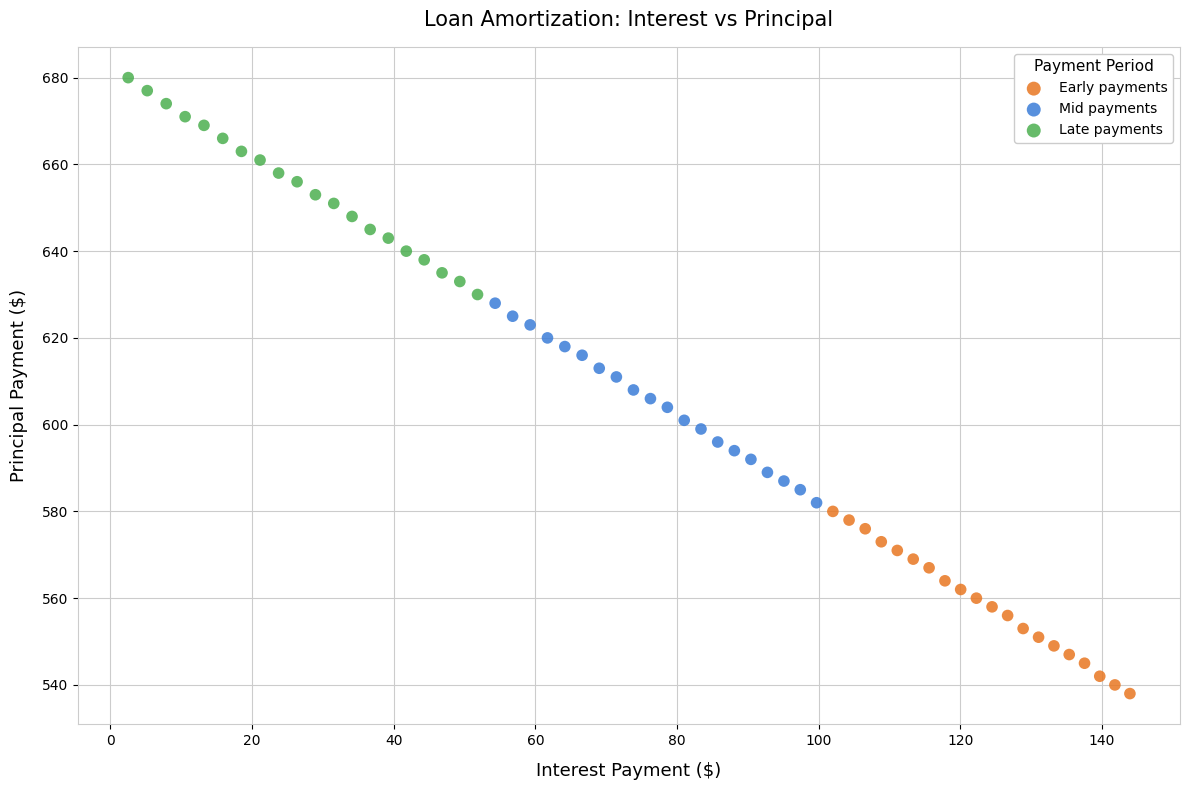

Which series reaches the maximum Y coordinate?

Late payments